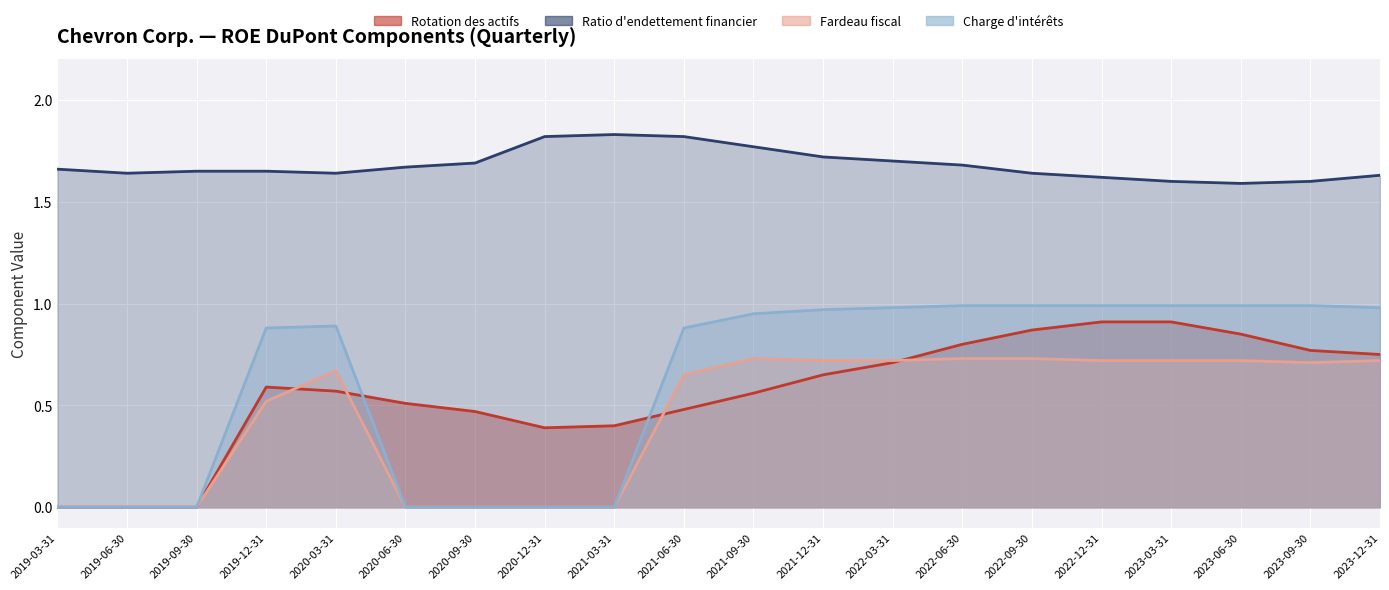

True or false: Fardeau fiscal and Ratio d'endettement financier cross at least once.

False